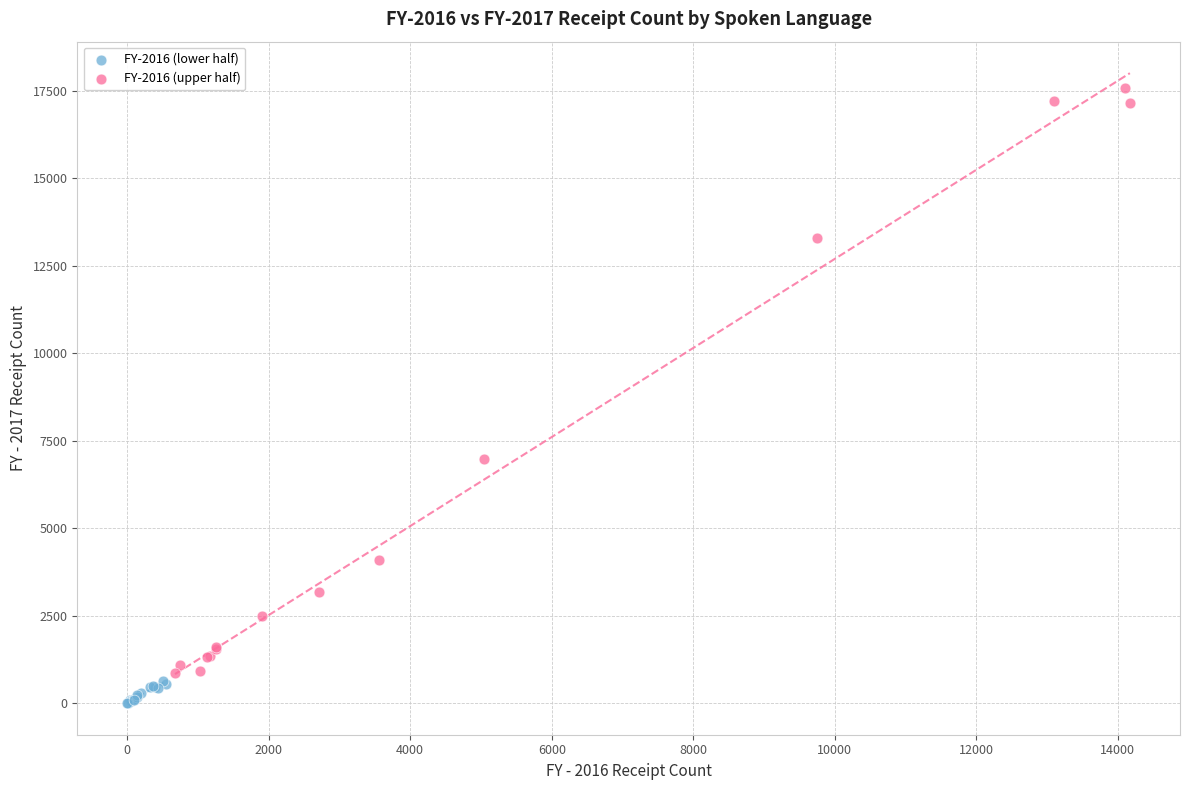

Which series has the widest spread of Y values?

FY-2016 (upper half)